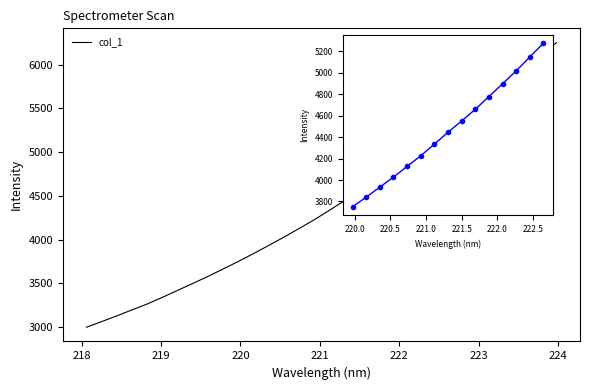

Between 220.7354 and 220.9264, which is larger?

220.9264